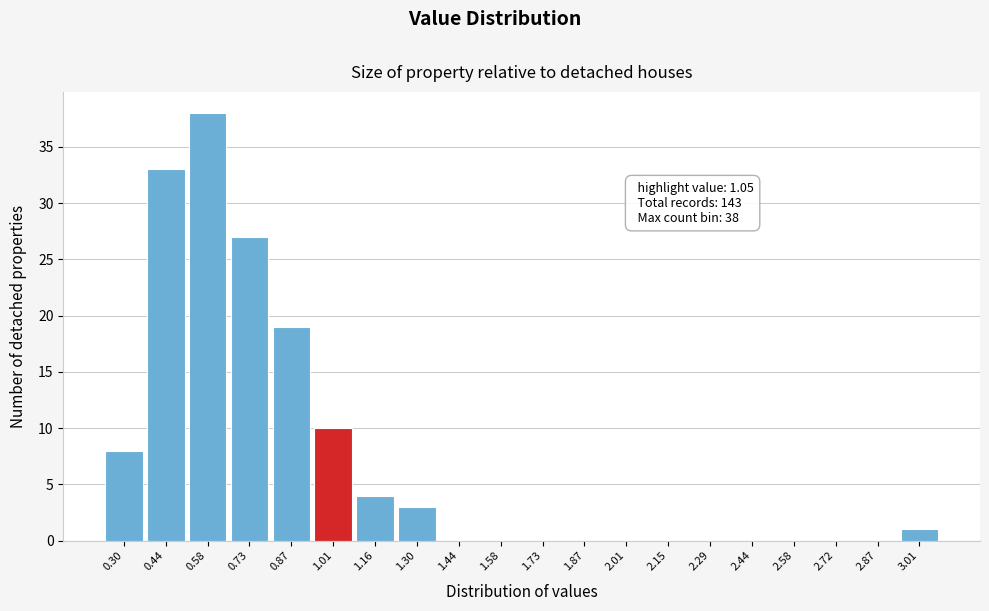

Reading right to left, list all the values displayed in this chart.

3.01=1	2.87=0	2.72=0	2.58=0	2.44=0	2.29=0	2.15=0	2.01=0	1.87=0	1.73=0	1.58=0	1.44=0	1.30=3	1.16=4	1.01=10	0.87=19	0.73=27	0.58=38	0.44=33	0.30=8